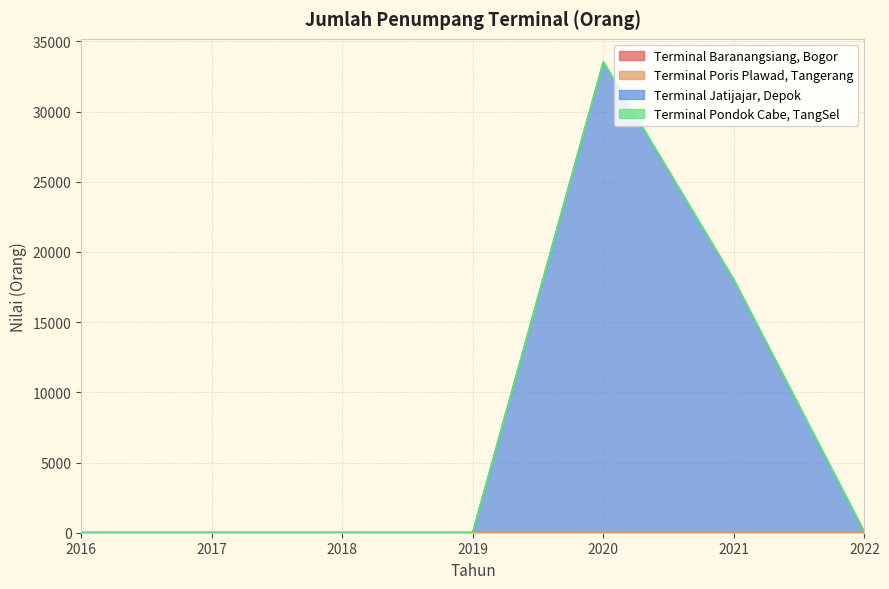

At which label is Terminal Poris Plawad, Tangerang closest to 0?

2016